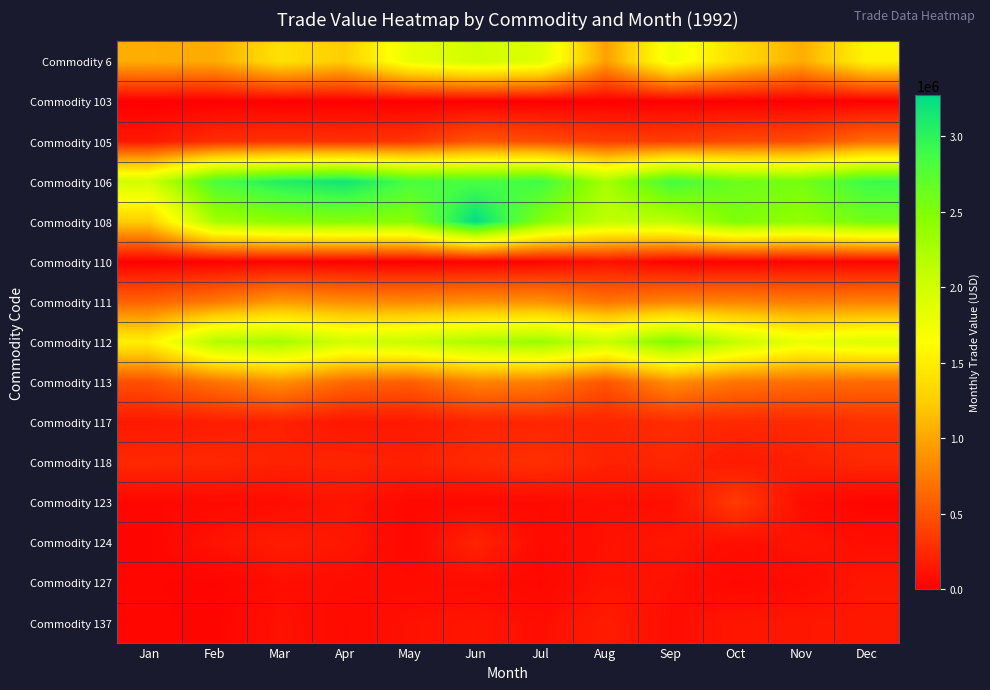

How many categories are shown in the chart?

12